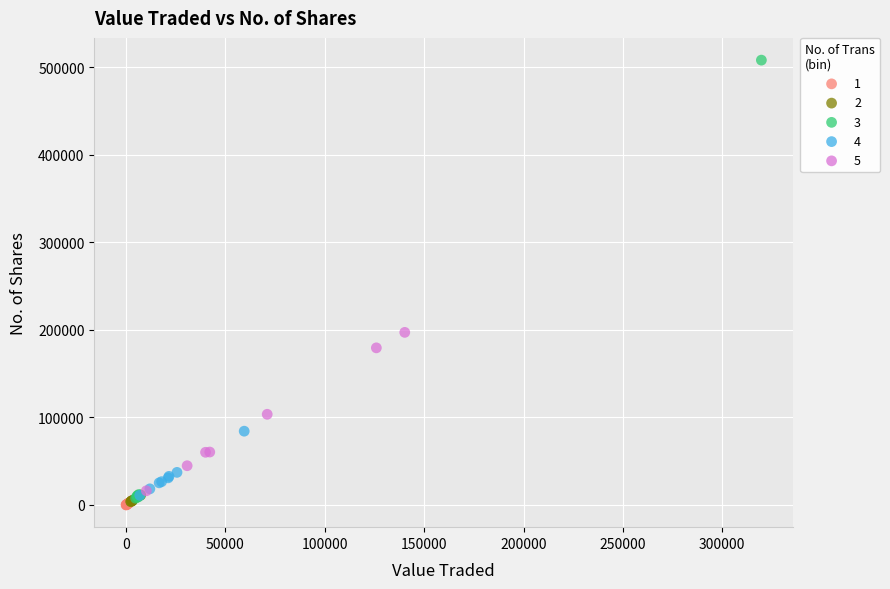

What are all the series names shown in the legend?

1, 2, 3, 4, 5